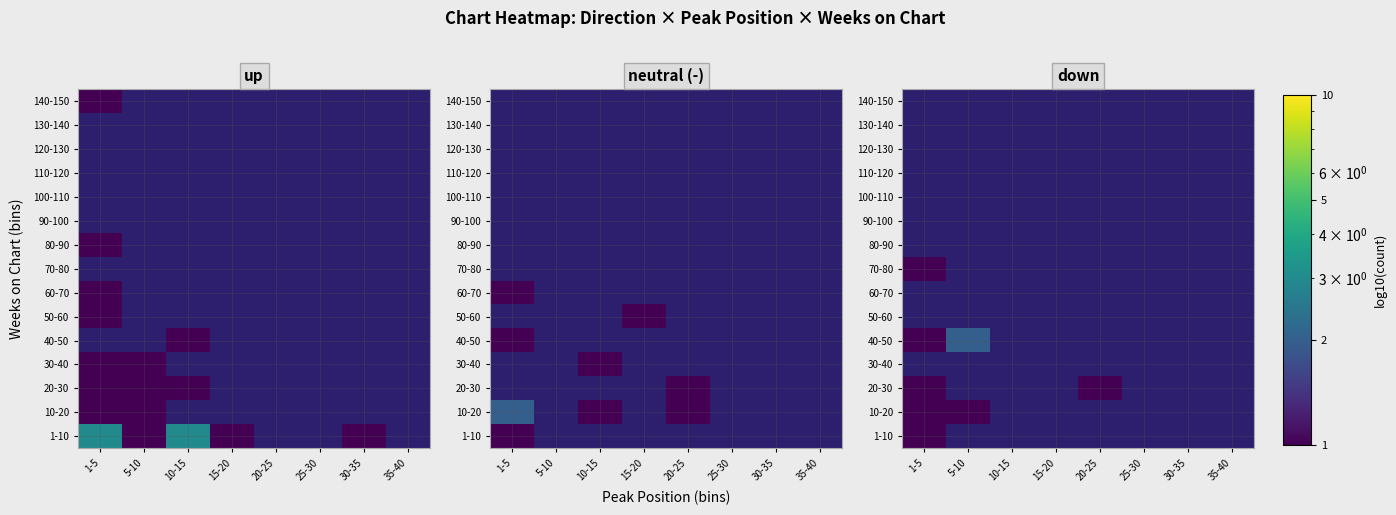

What is the spread (max minus min) of values at 5-10?

2